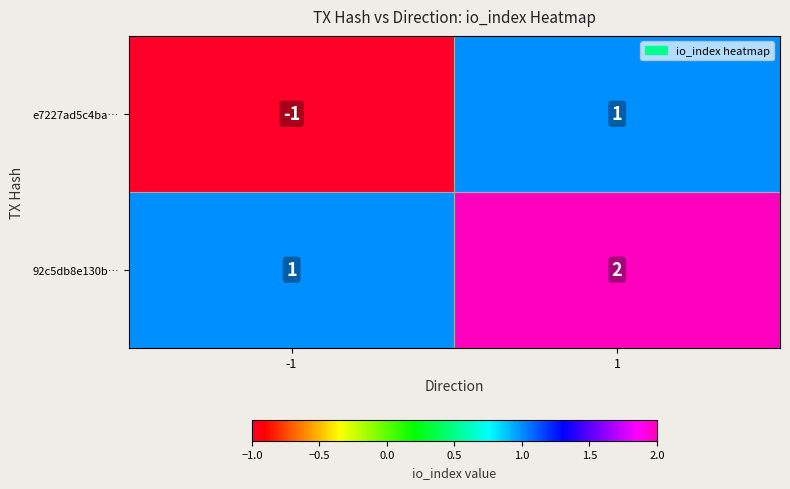

How many series are shown in this chart?

2